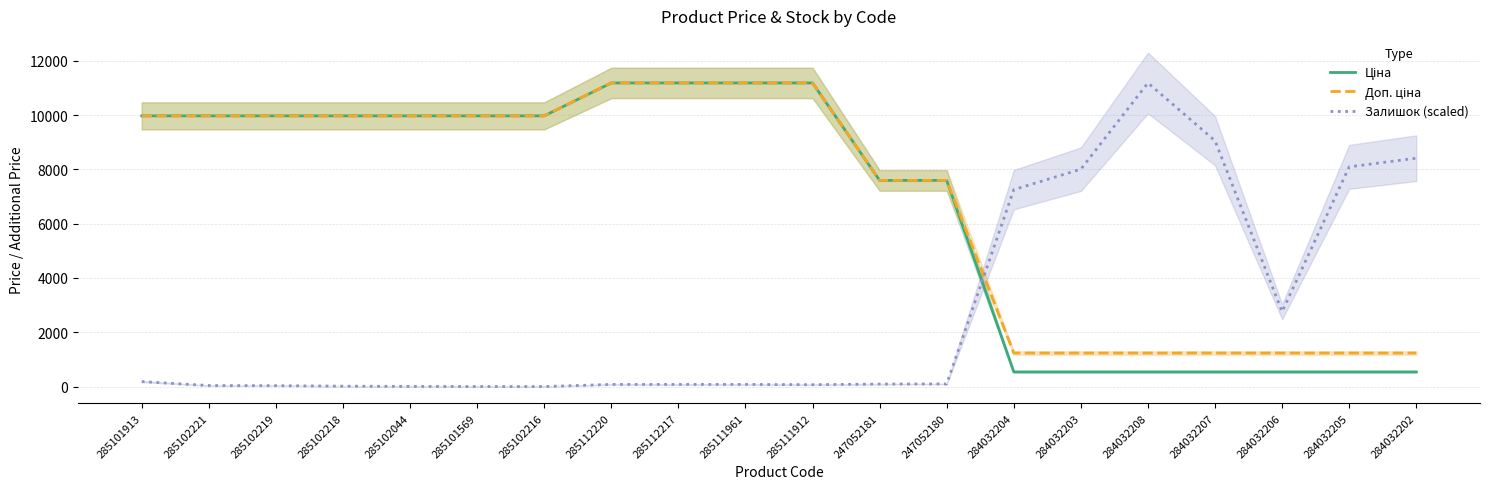

Reading left to right, what are all the values shown in this chart?

Ціна: 9975.0	9975.0	9975.0	9975.0	9975.0	9975.0	9975.0	11188.2	11188.2	11188.2	11188.2	7596.5	7596.5	539.0	539.0	539.0	539.0	539.0	539.0	539.0
Доп. ціна: 9975.0	9975.0	9975.0	9975.0	9975.0	9975.0	9975.0	11188.2	11188.2	11188.2	11188.2	7596.5	7596.5	1235.4	1235.4	1235.4	1235.4	1235.4	1235.4	1235.4
Залишок (scaled): 182.4	36.5	31.9	13.7	4.6	0.0	0.0	77.5	77.5	77.5	68.4	91.2	95.8	7256.6	8009.1	11188.2	9058.2	2759.4	8095.8	8415.1